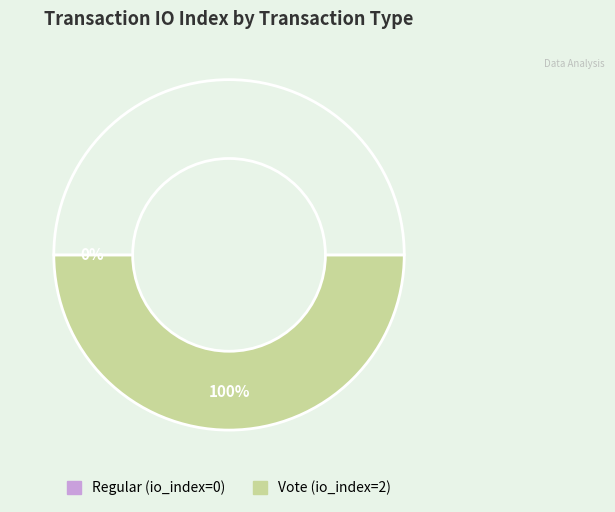

How many segments does this pie chart have?

2